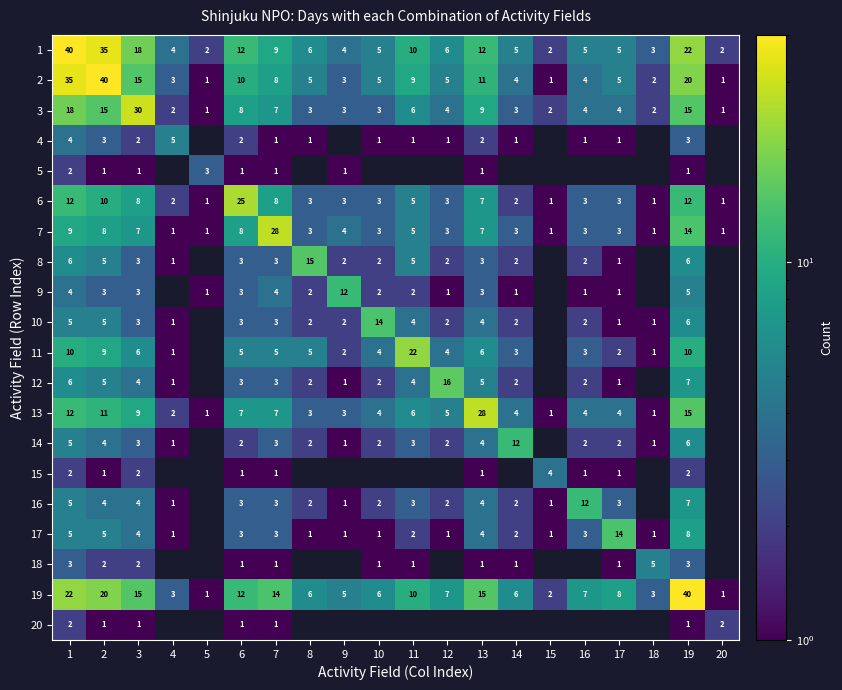

At how many categories does at least one series exceed 38?

3